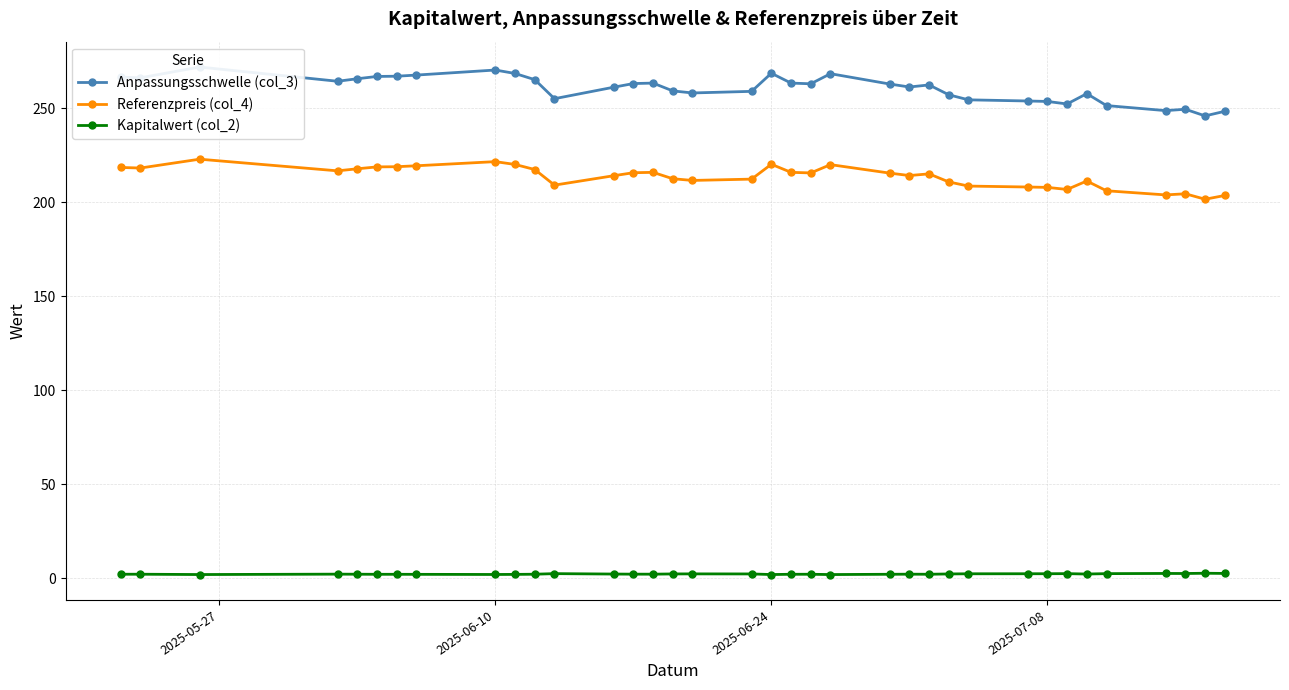

True or false: Referenzpreis (col_4) and Kapitalwert (col_2) intersect in this chart.

False